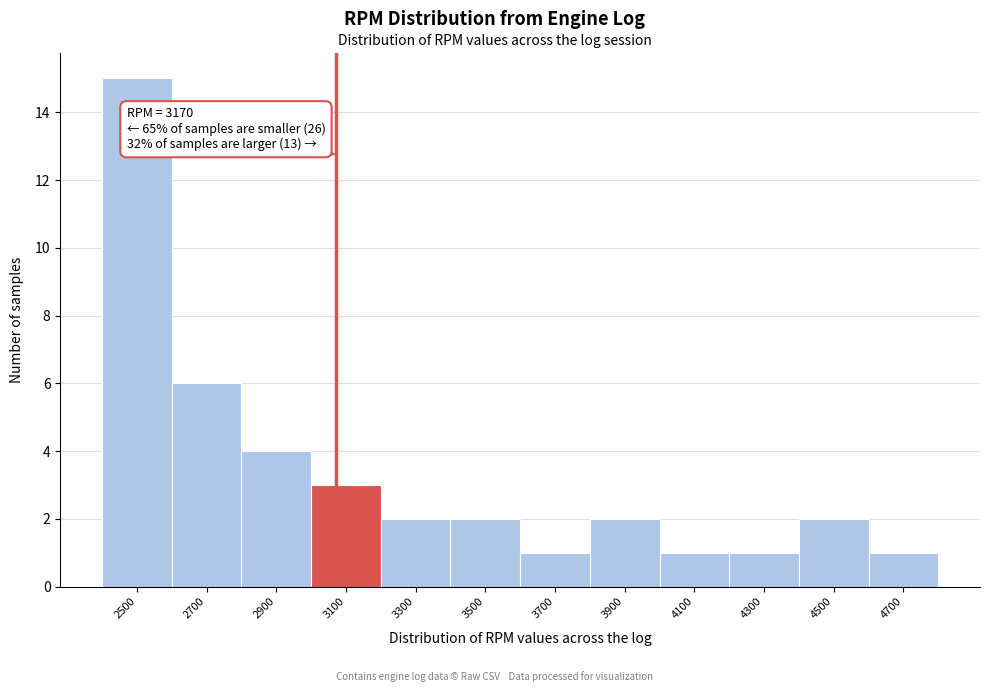

Reading left to right, list all the values displayed in this chart.

2500=15	2700=6	2900=4	3100=3	3300=2	3500=2	3700=1	3900=2	4100=1	4300=1	4500=2	4700=1